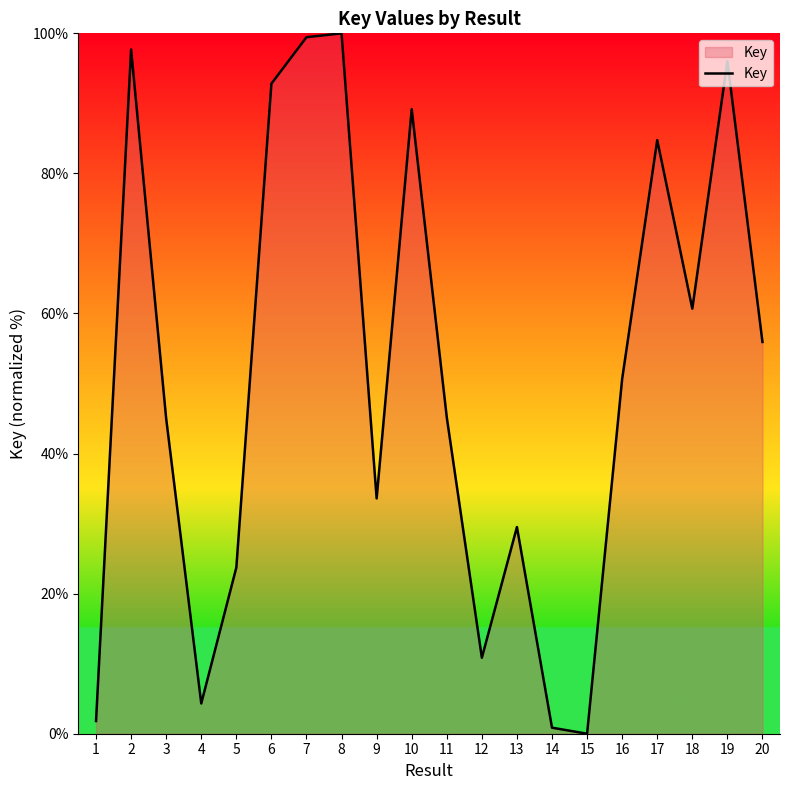

Where is the first local minimum?

4